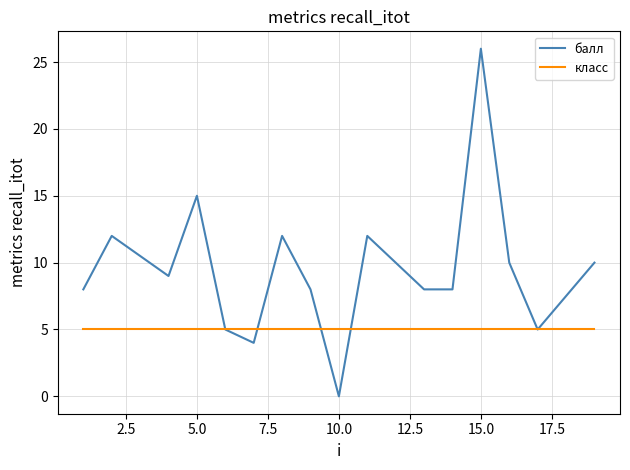

Which series has the largest range (max minus min)?

балл